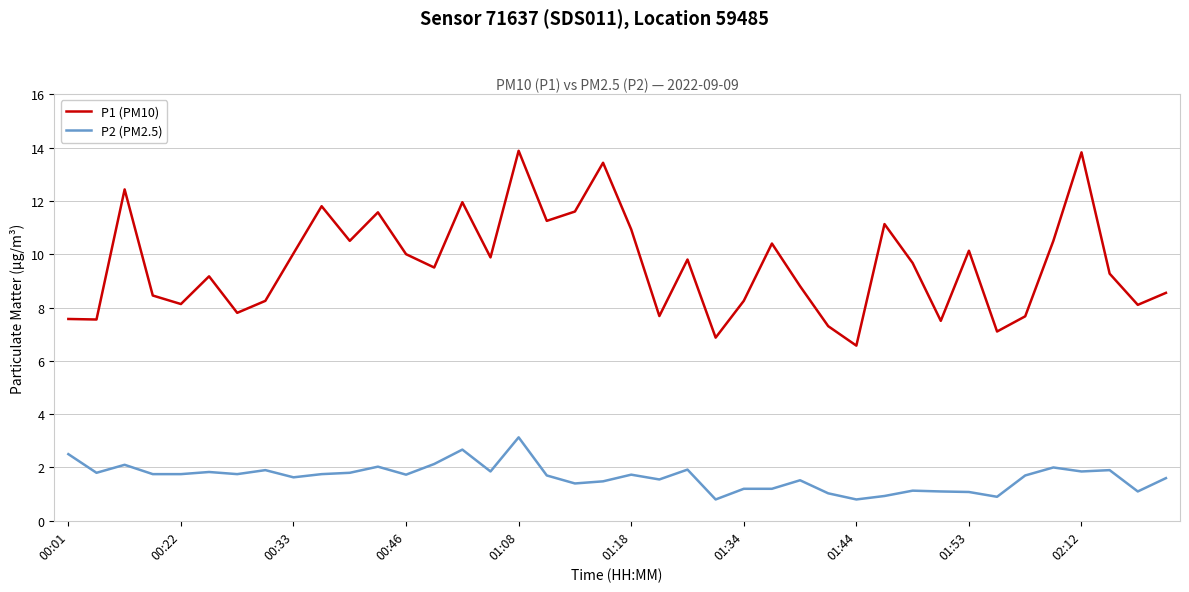

True or false: P2 (PM2.5) and P1 (PM10) intersect in this chart.

False